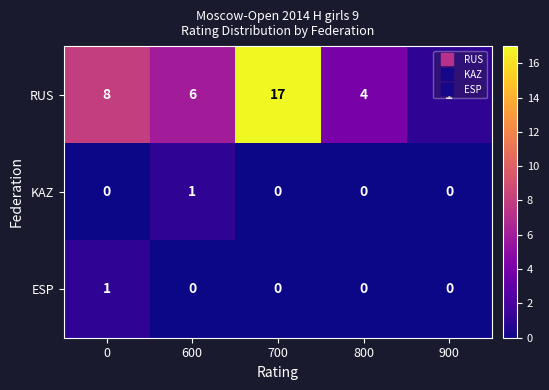

At which category does the chart reach its peak across all series?

700